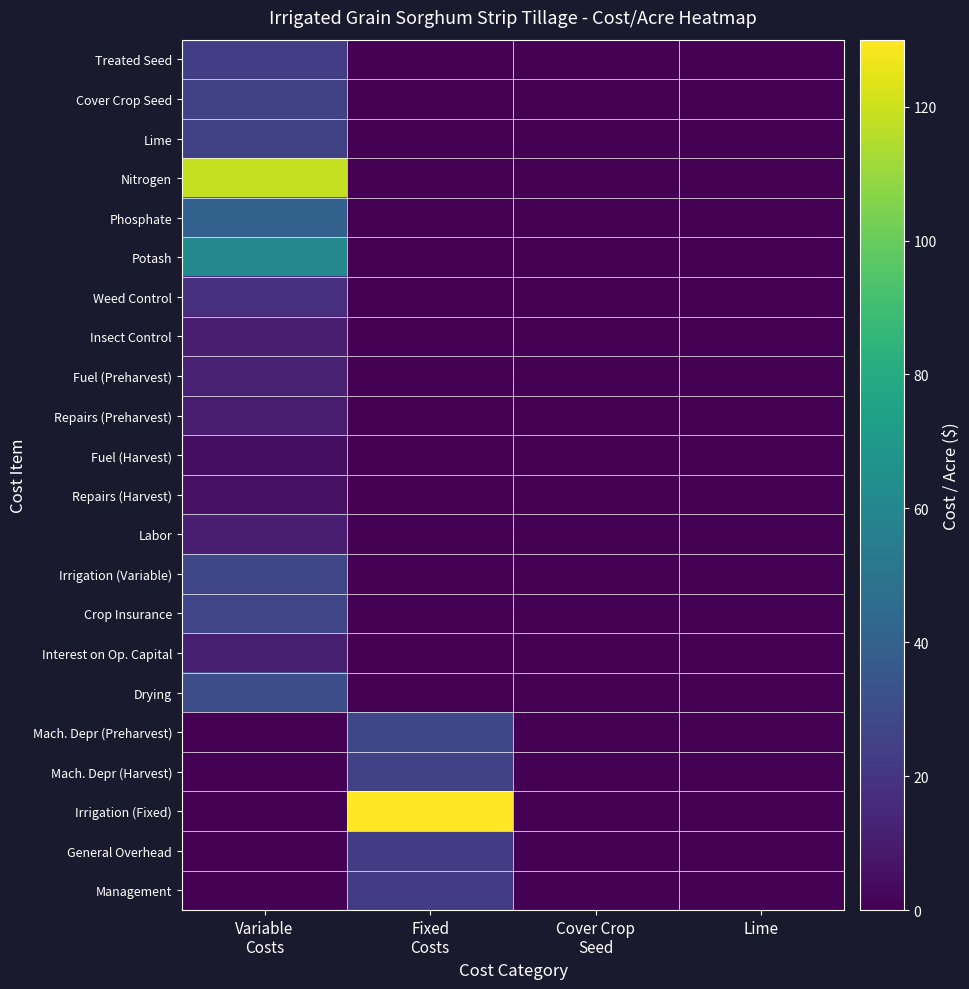

What is the maximum value shown in the chart?

130.0